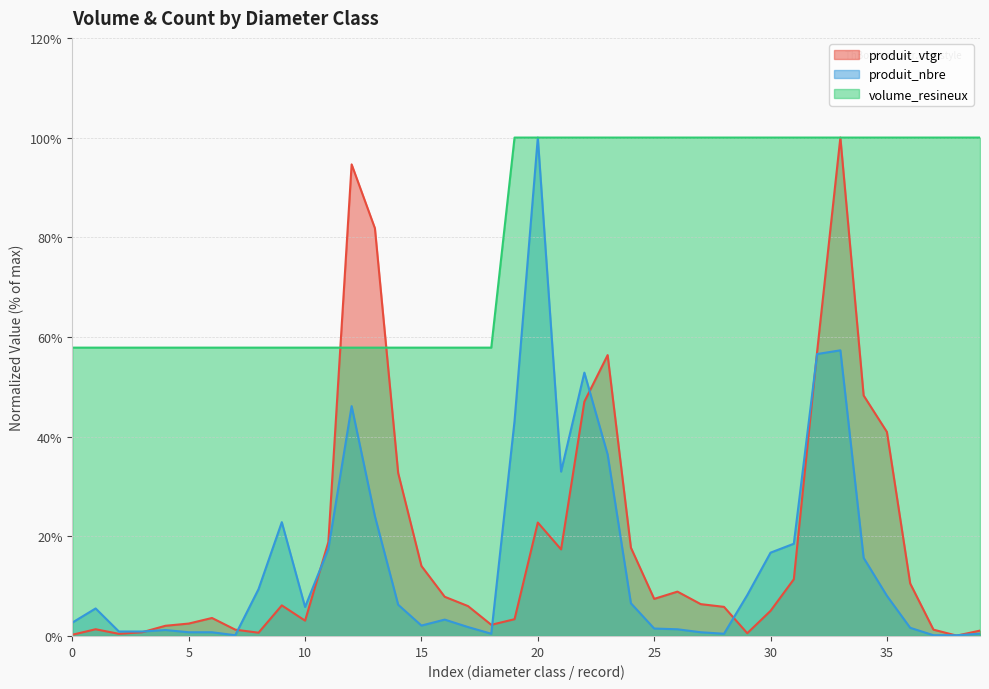

At which label is produit_nbre closest to 50?

70/(R:90-F:100)